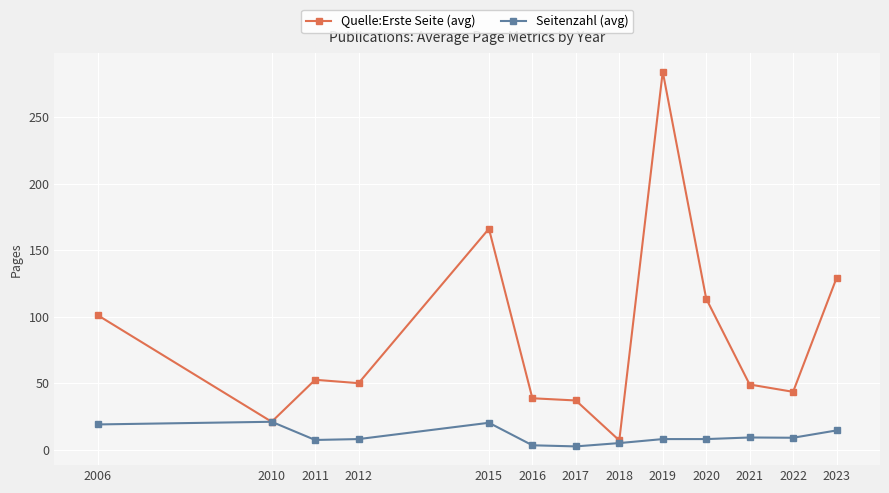

Where is the first local minimum for Quelle:Erste Seite (avg)?

2010